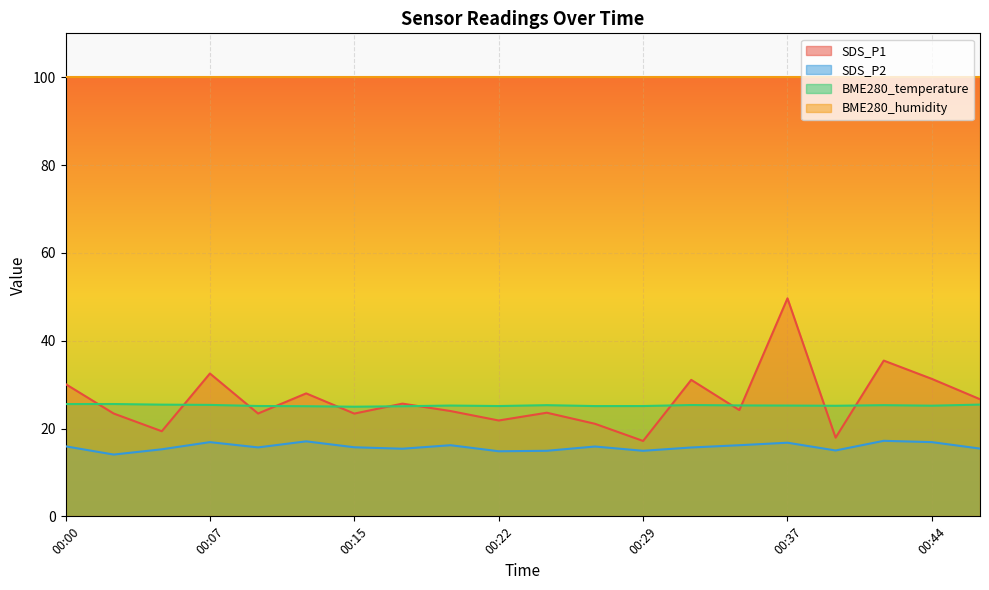

What is the difference between the SDS_P2 values at 00:07 and 00:02?

2.8